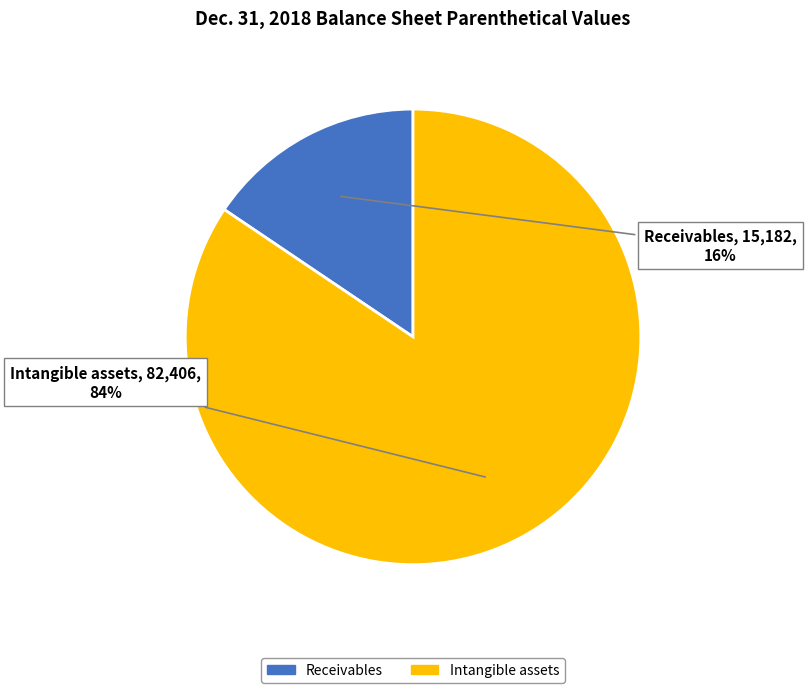

The Intangible assets slice represents 84% of the pie. True or false?

True